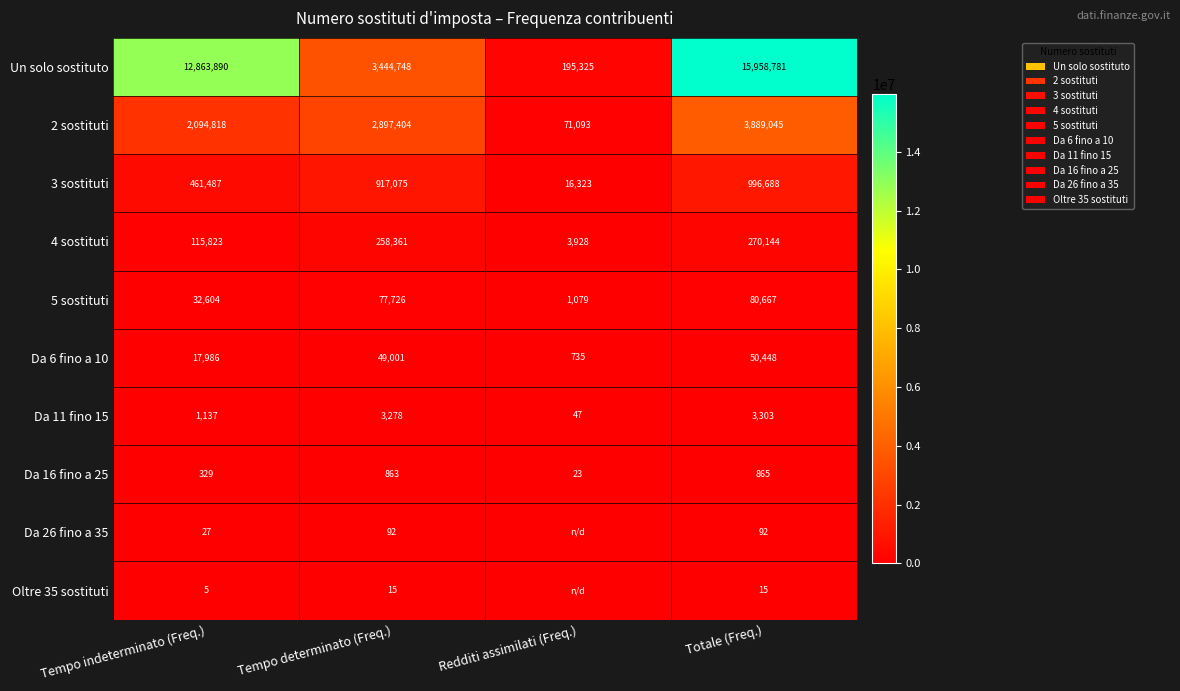

Is it true that 2 sostituti equals 866482 at Tempo indeterminato (Freq.)?

False